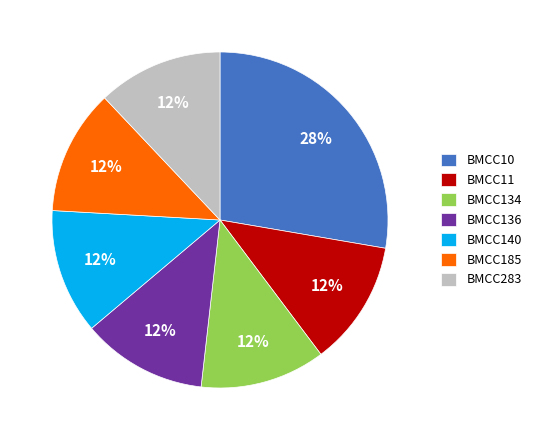

The BMCC140 slice represents 12% of the pie. True or false?

True